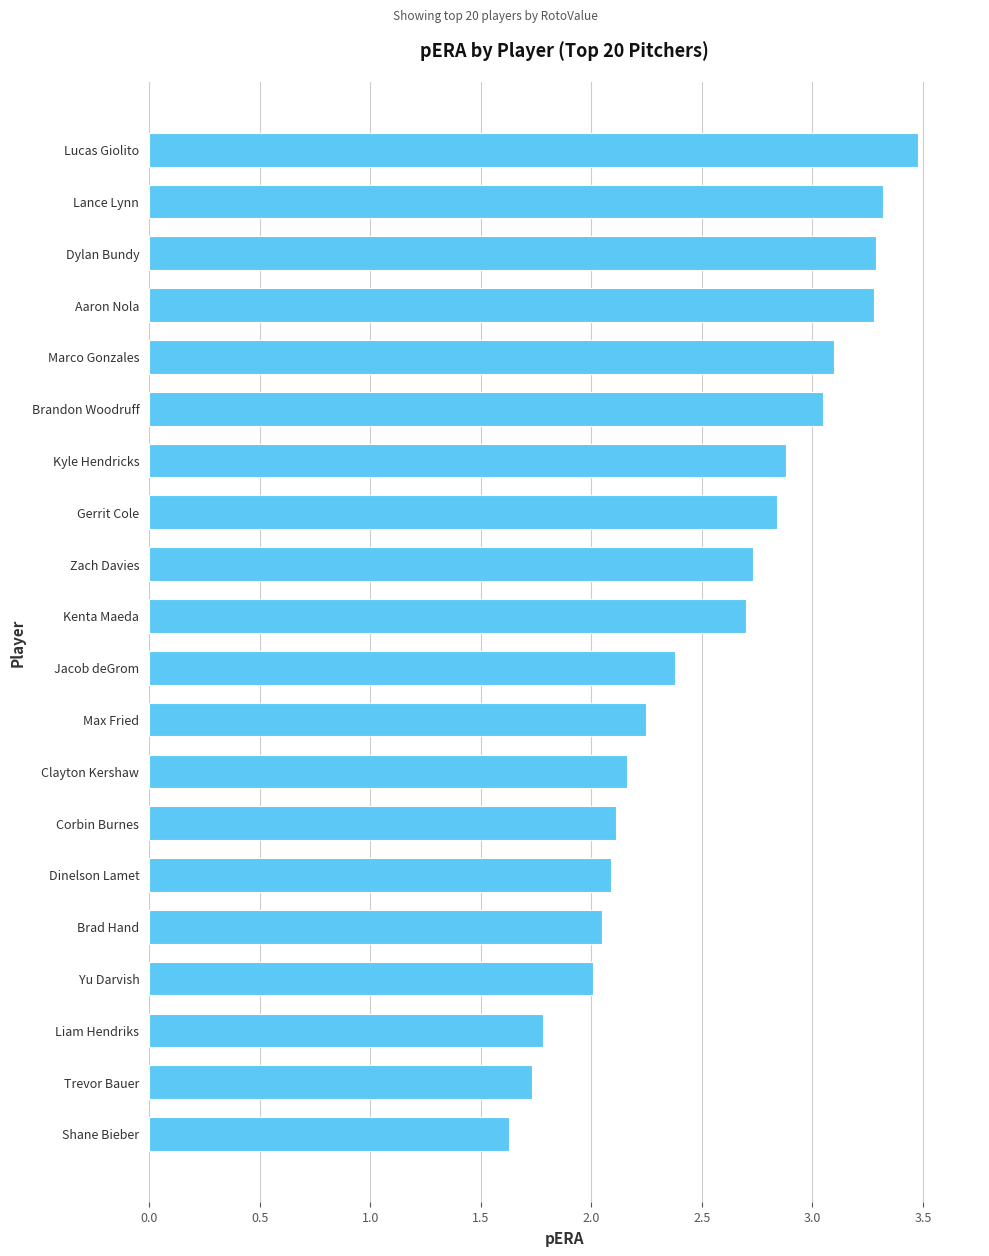

What is the greatest value displayed?

3.5